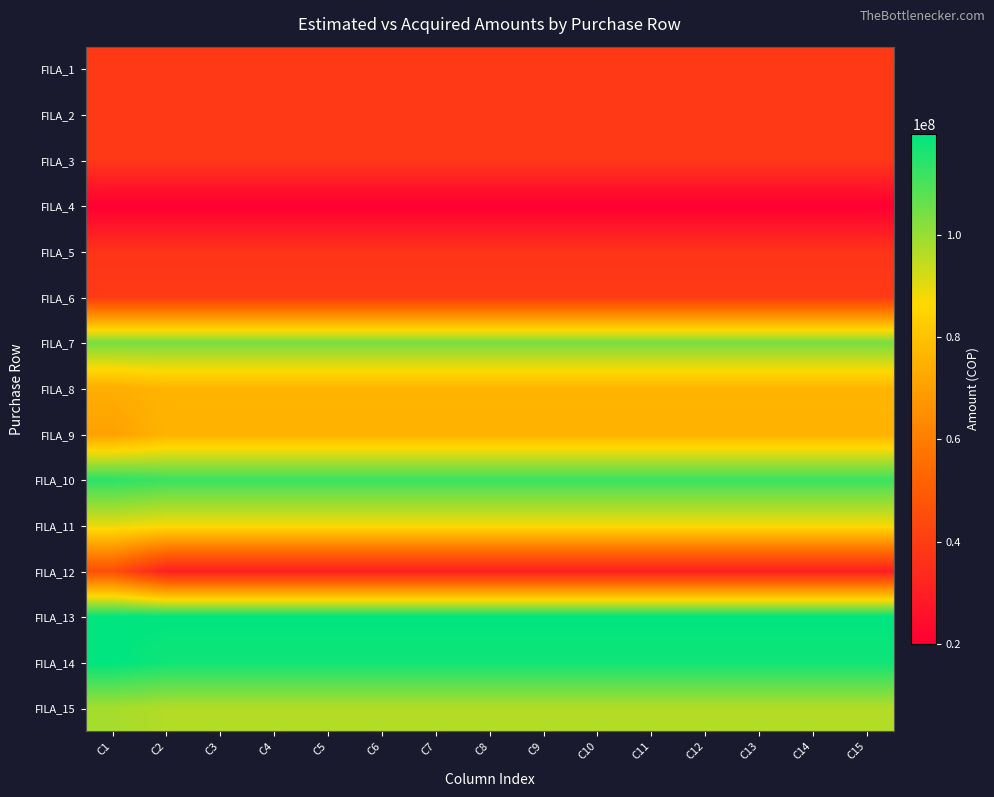

What is the spread (max minus min) of values at C3?

99751990